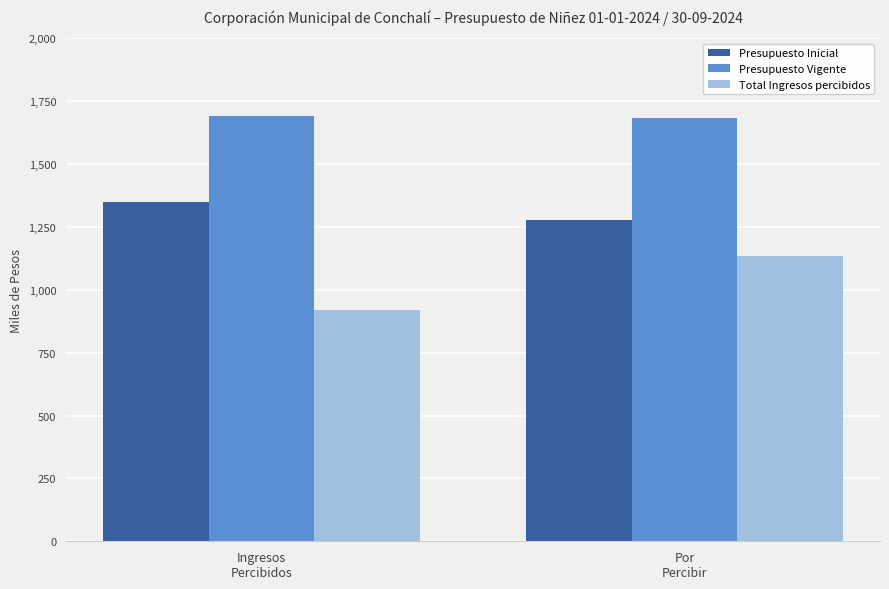

Reading left to right, transcribe all the data shown in this chart.

Presupuesto Inicial: 1349516	1275986
Presupuesto Vigente: 1689802	1684291
Total Ingresos percibidos: 921730	1134166